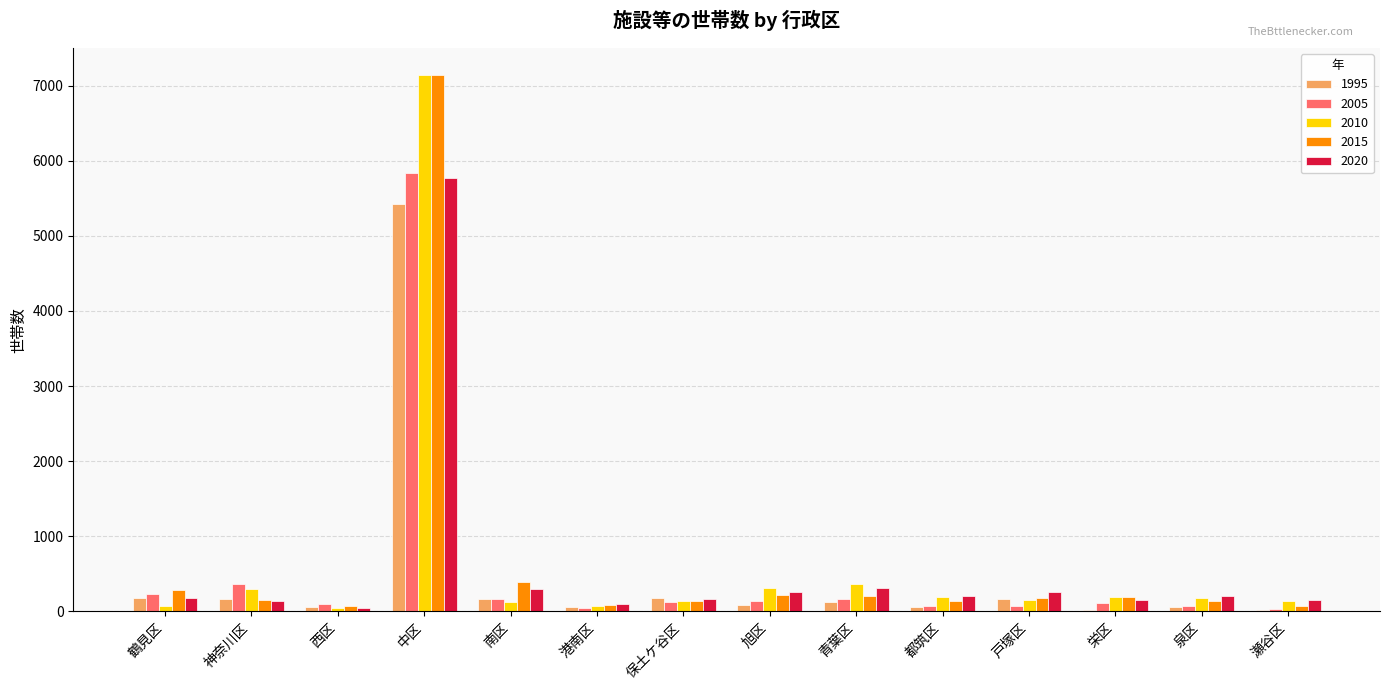

The value of 1995 at 保土ケ谷区 is 178. True or false?

True